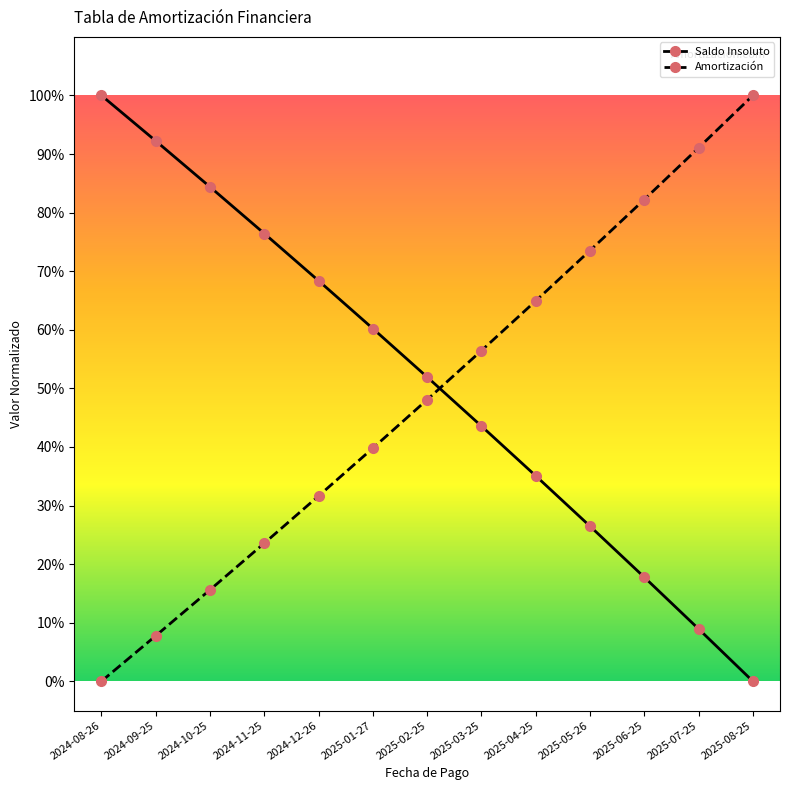

What are all the series names shown in the legend?

Saldo Insoluto, Amortización